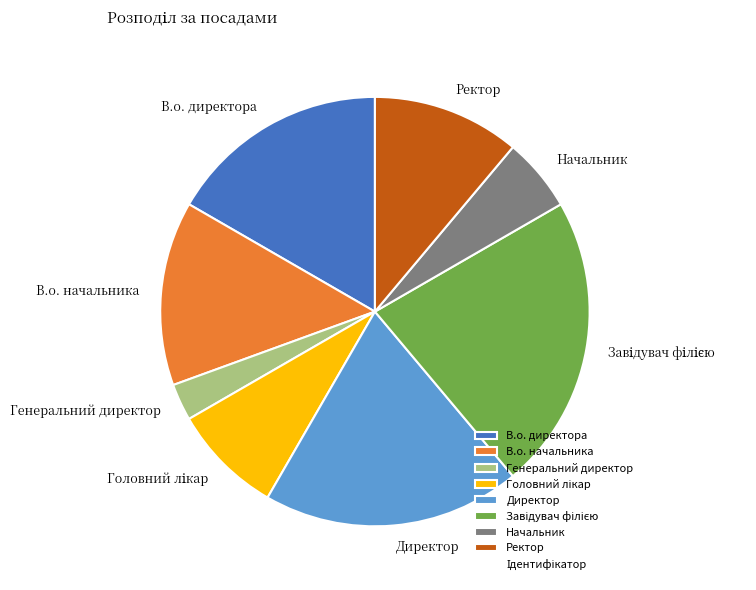

Which category has the smallest portion of the pie?

Генеральний директор